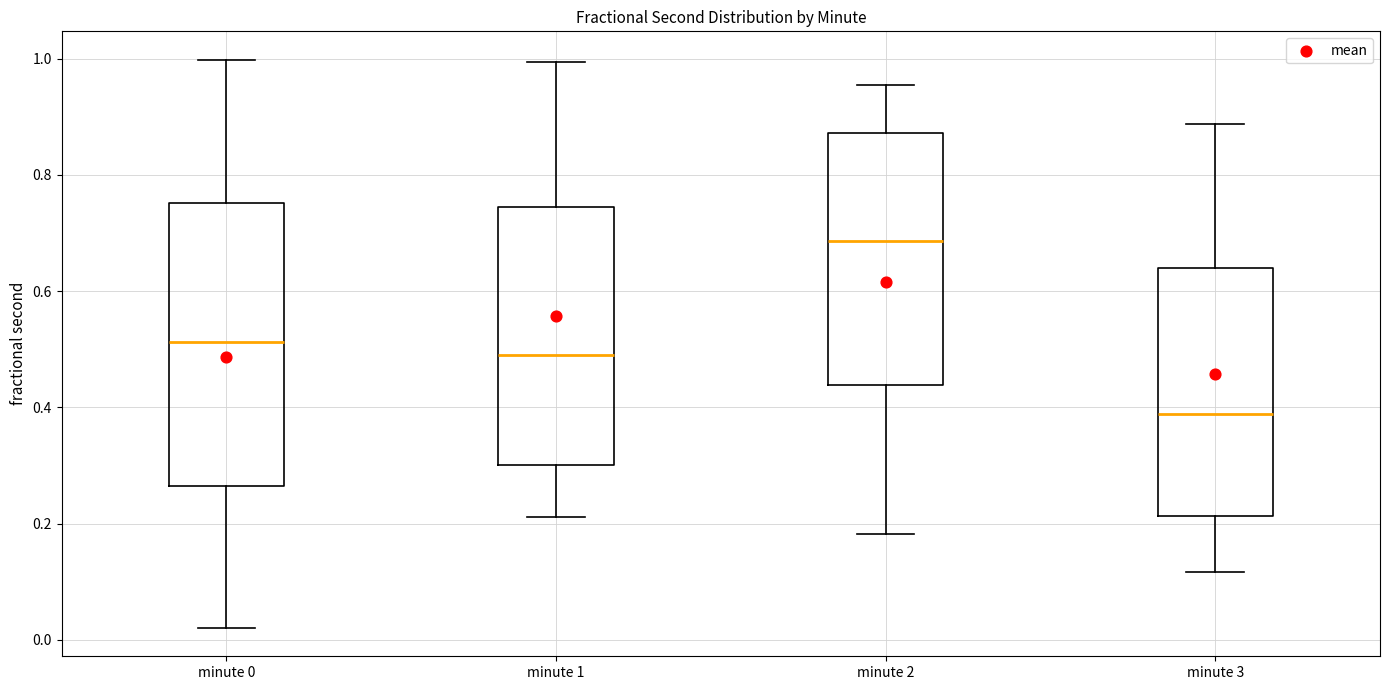

Comparing the boxes themselves (not the whiskers), which one is the tallest?

minute 0